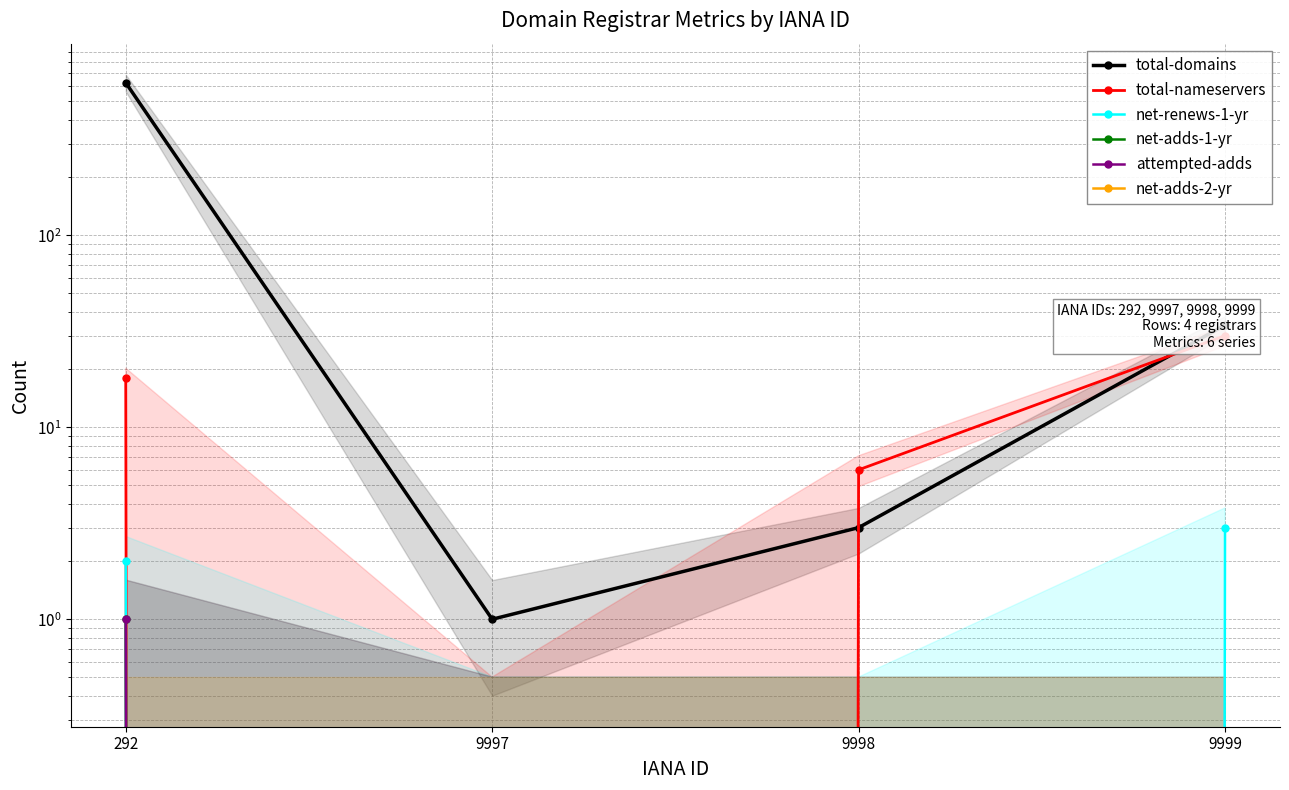

What are all the series names shown in the legend?

total-domains, total-nameservers, net-renews-1-yr, net-adds-1-yr, attempted-adds, net-adds-2-yr